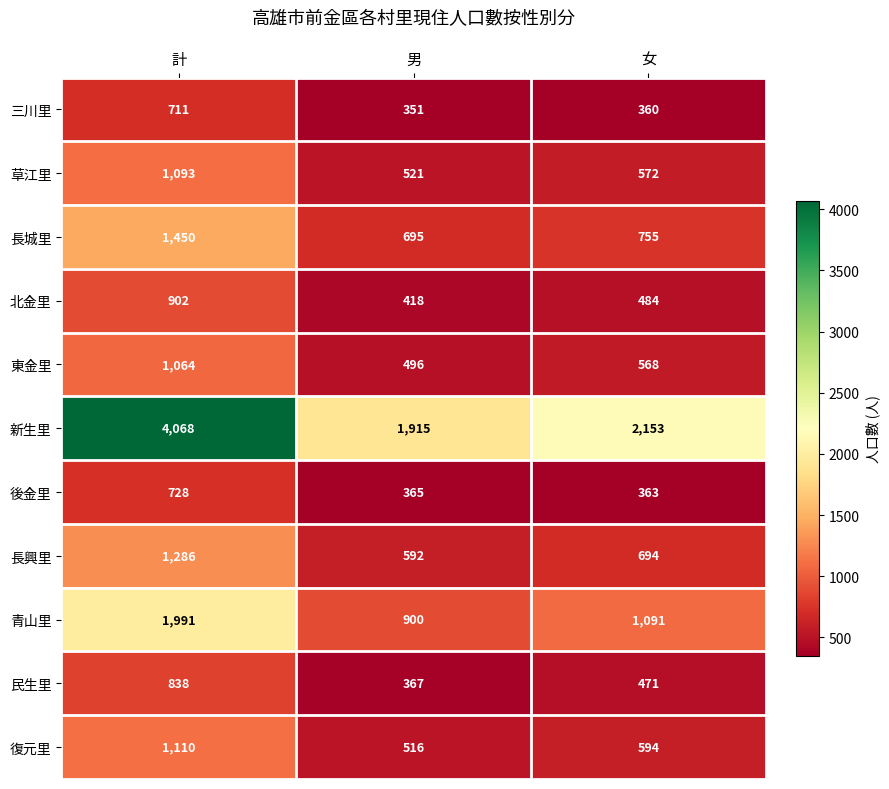

Which category has the lowest value across all series?

男